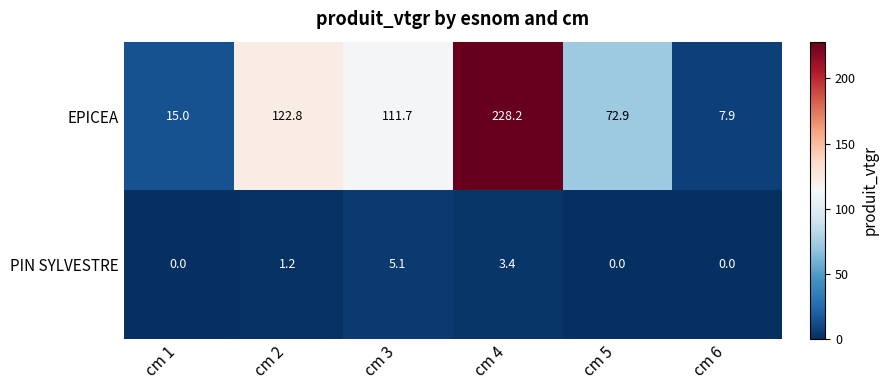

Reading right to left, list all the values displayed in this chart.

EPICEA: 7.9	72.9	228.2	111.7	122.8	15.0
PIN SYLVESTRE: 0.0	0.0	3.4	5.1	1.2	0.0